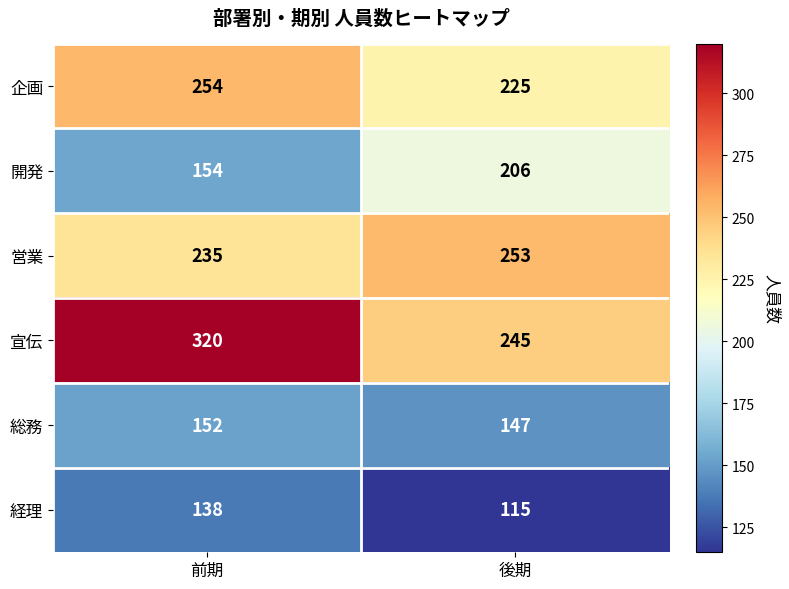

Which category has the lowest value across all series?

後期